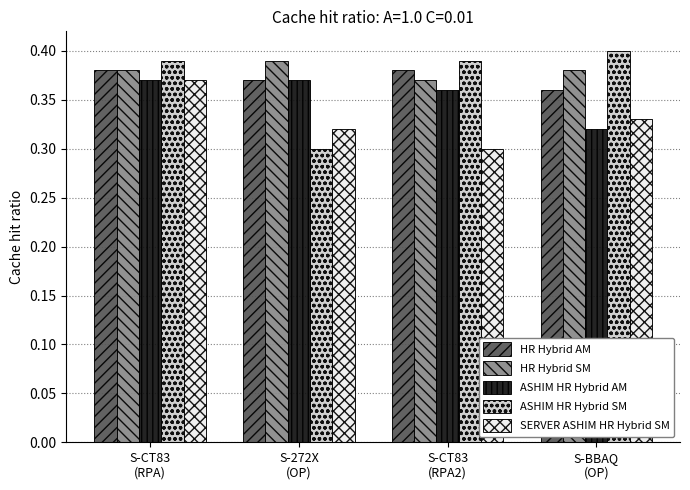

What is the difference between the highest and lowest values at S-BBAQ
(OP)?

0.1